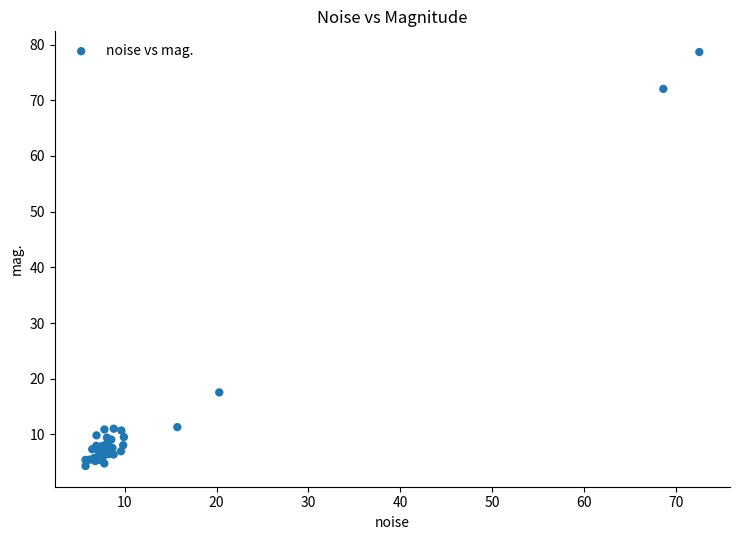

What Y value in the scatter plot is closest to 41?

17.6